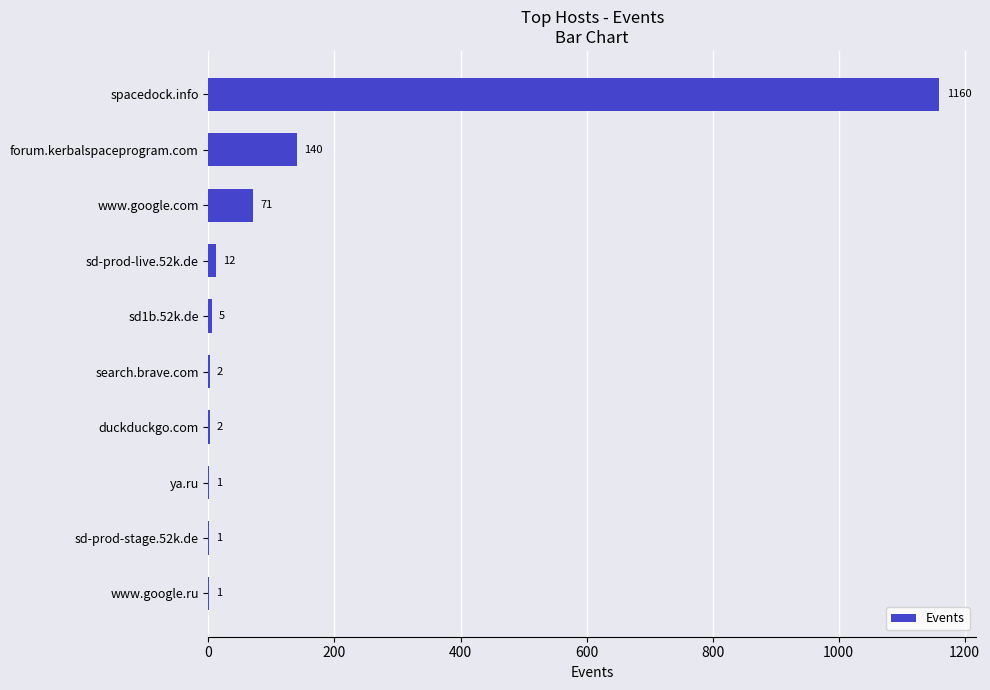

At which label is the value closest to 580?

forum.kerbalspaceprogram.com